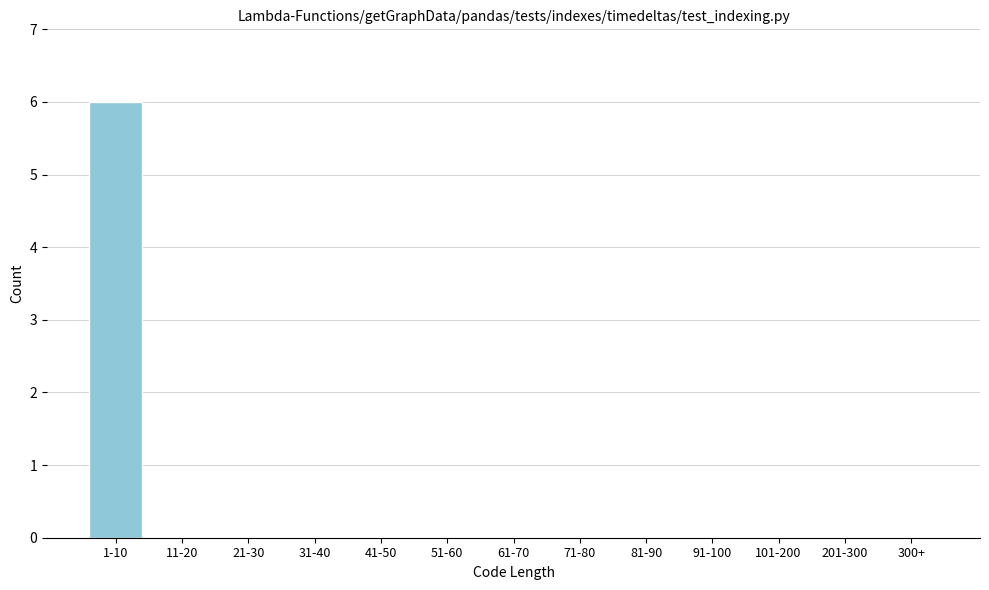

Reading left to right, what are all the values shown in this chart?

1-10=6	11-20=0	21-30=0	31-40=0	41-50=0	51-60=0	61-70=0	71-80=0	81-90=0	91-100=0	101-200=0	201-300=0	300+=0